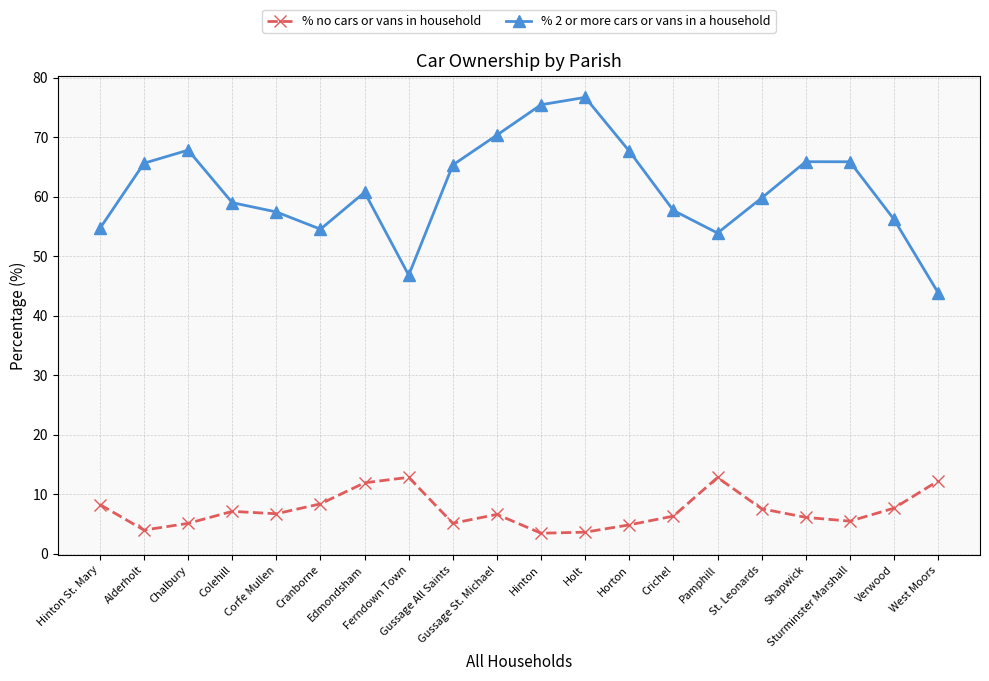

True or false: % 2 or more cars or vans in a household and % no cars or vans in household cross at least once.

False